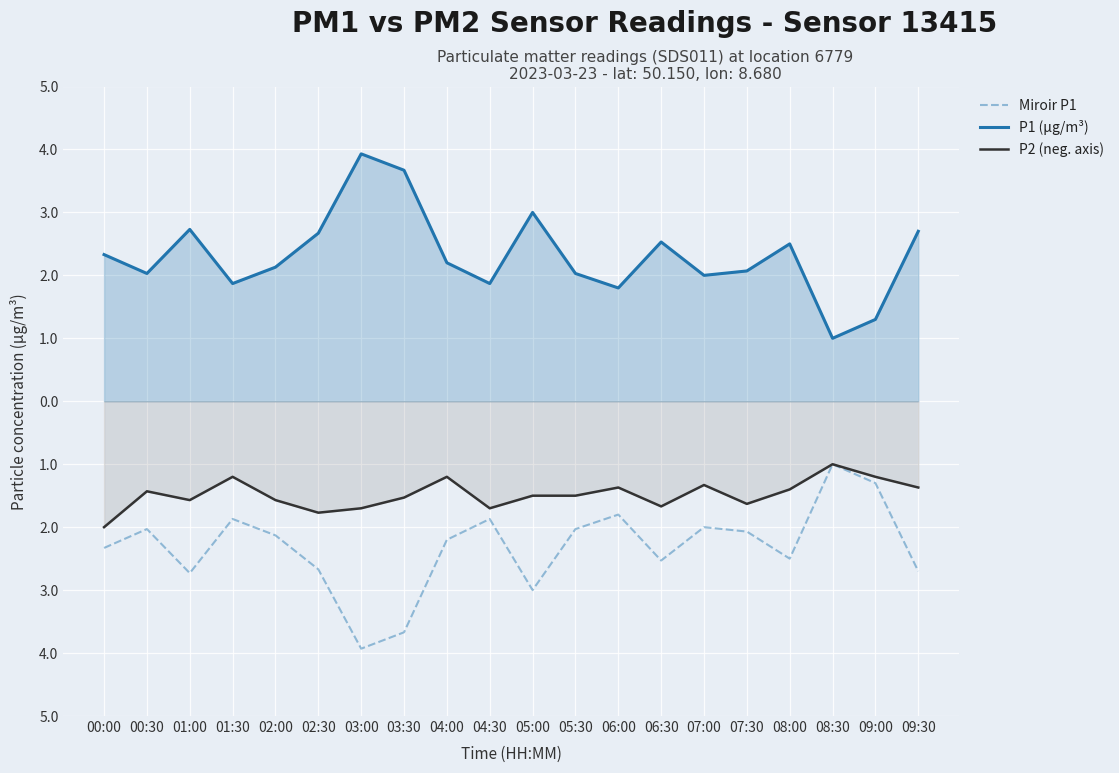

Reading left to right, list all the values displayed in this chart.

Miroir P1: -2.3	-2.0	-2.7	-1.9	-2.1	-2.7	-3.9	-3.7	-2.2	-1.9	-3.0	-2.0	-1.8	-2.5	-2.0	-2.1	-2.5	-1.0	-1.3	-2.7
P1 (µg/m³): 2.3	2.0	2.7	1.9	2.1	2.7	3.9	3.7	2.2	1.9	3.0	2.0	1.8	2.5	2.0	2.1	2.5	1.0	1.3	2.7
P2 (neg. axis): -2.0	-1.4	-1.6	-1.2	-1.6	-1.8	-1.7	-1.5	-1.2	-1.7	-1.5	-1.5	-1.4	-1.7	-1.3	-1.6	-1.4	-1.0	-1.2	-1.4